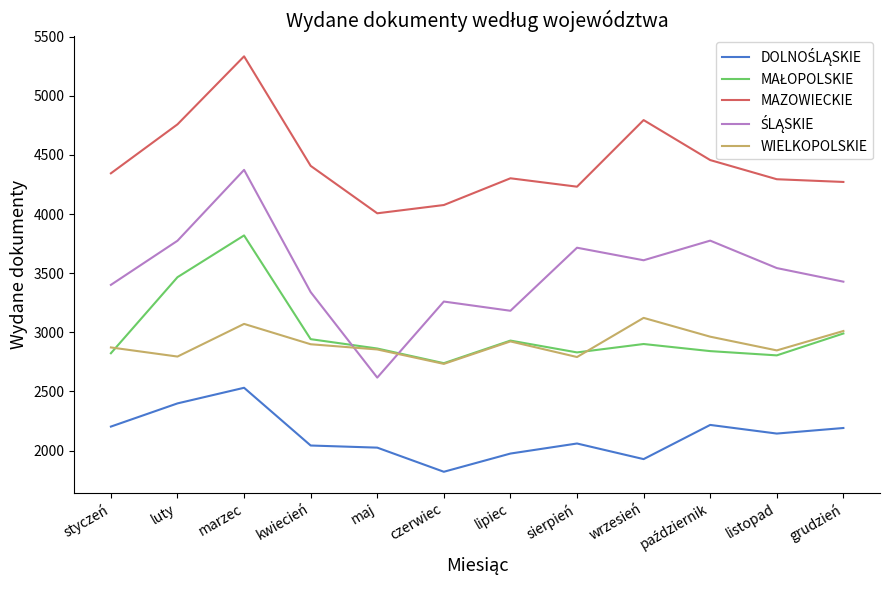

True or false: MAZOWIECKIE has more than 2 points higher than both neighbors.

True